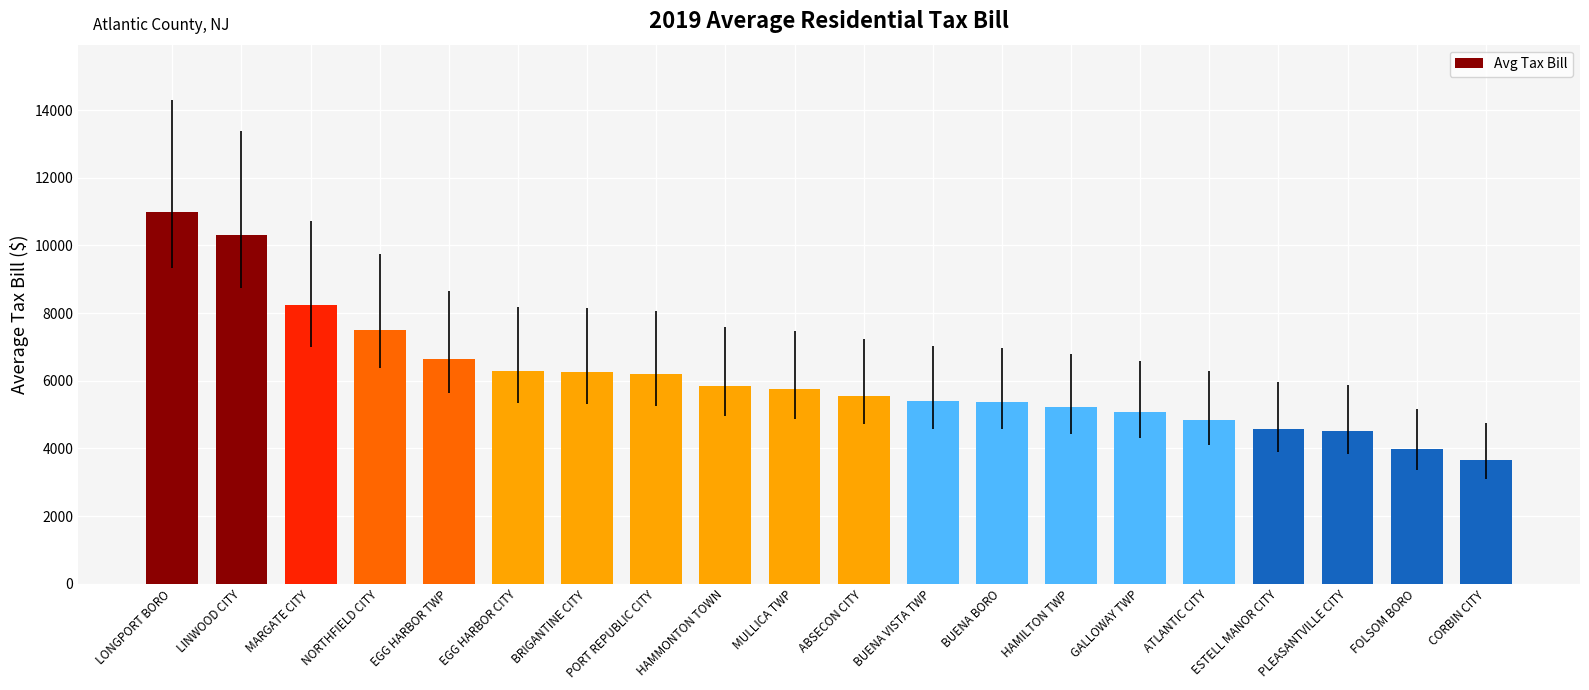

The chart shows a value of 7768 at BUENA VISTA TWP. True or false?

False